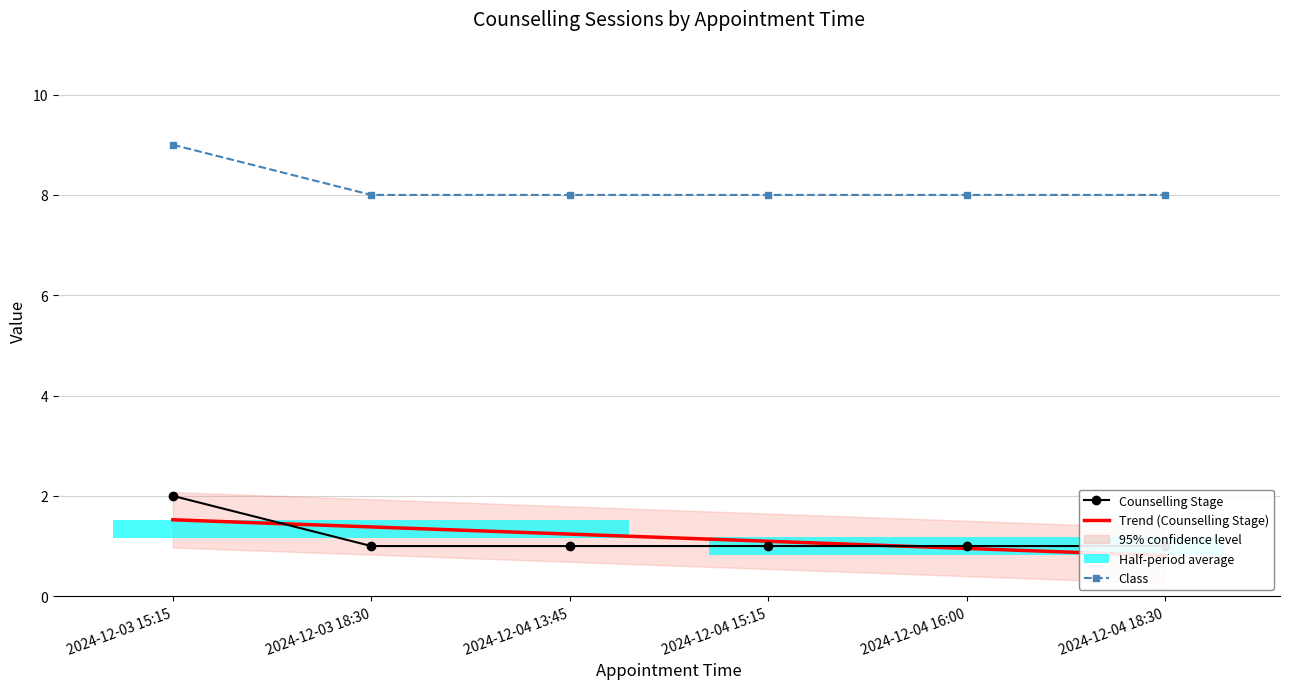

Is it true that Class equals 8 at 2024-12-04 15:15?

True